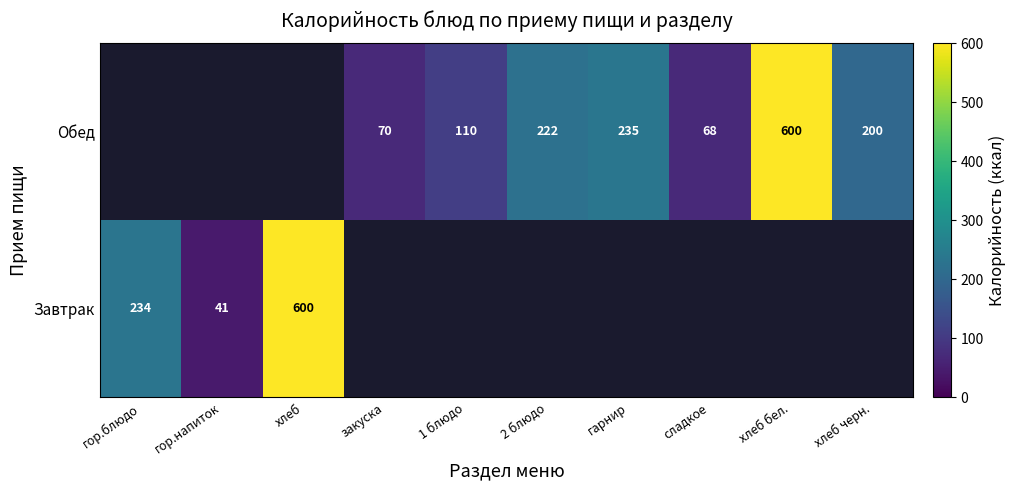

True or false: Обед has a value of 295 at 2 блюдо.

False